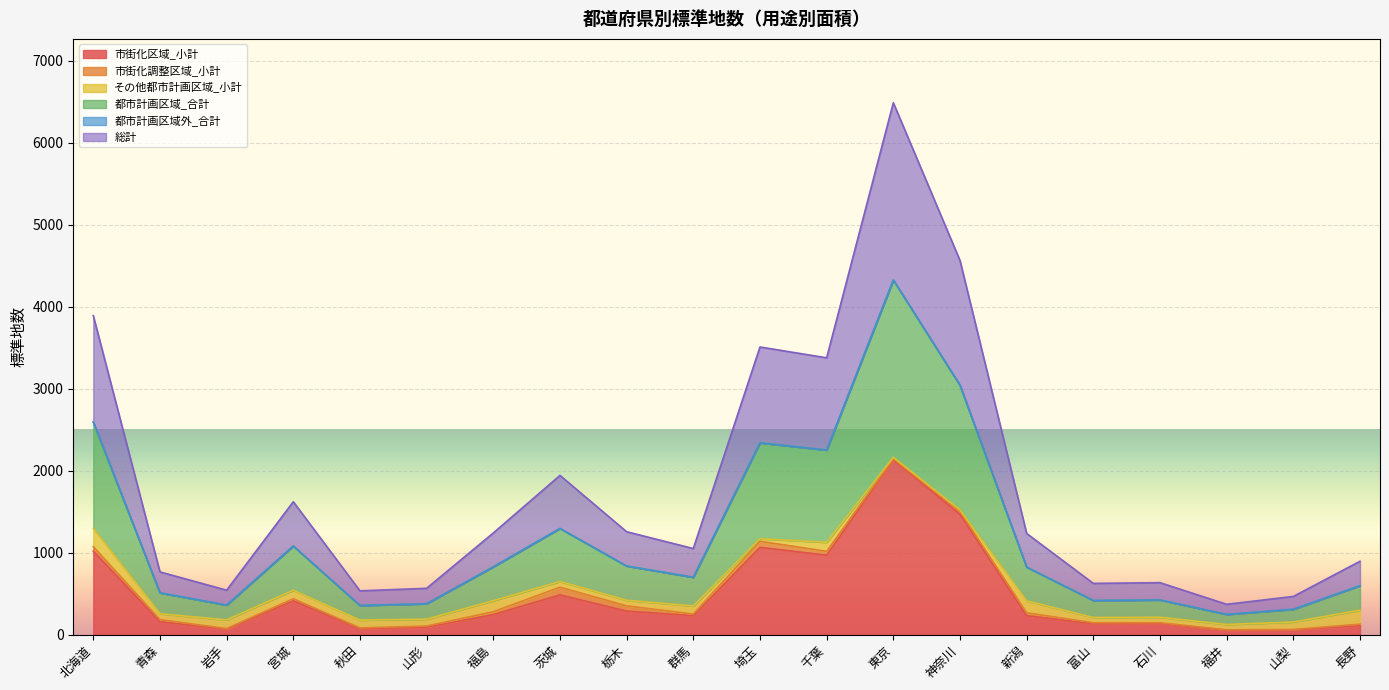

What is the spread (max minus min) of values at 宮城?

1208